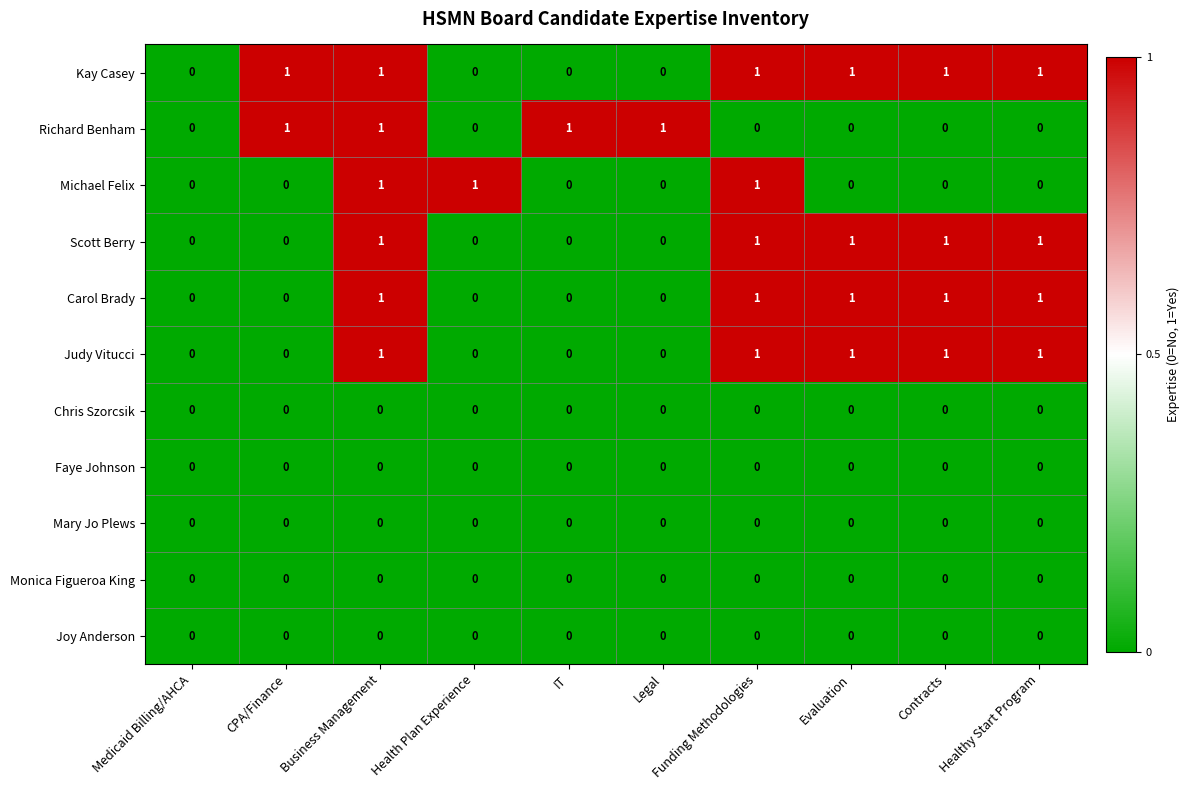

The Chris Szorcsik series shows 0 at Healthy Start Program. True or false?

True